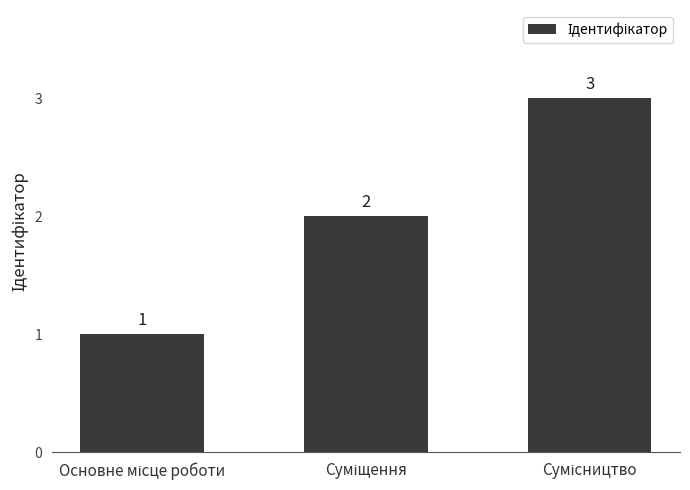

How many categories are shown in the chart?

3